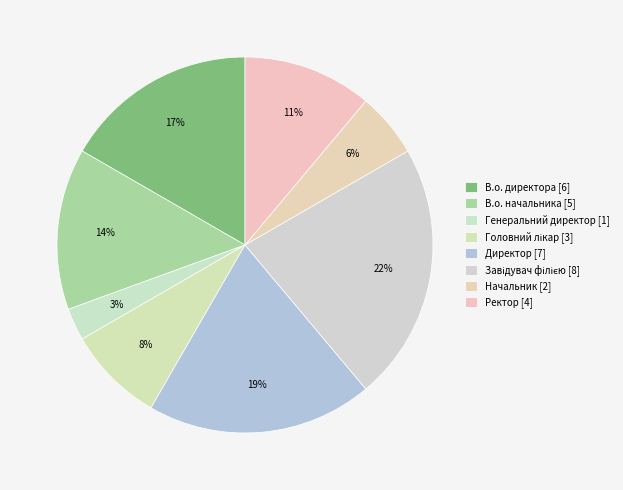

Is it true that В.о. начальника is 7% of the pie?

False